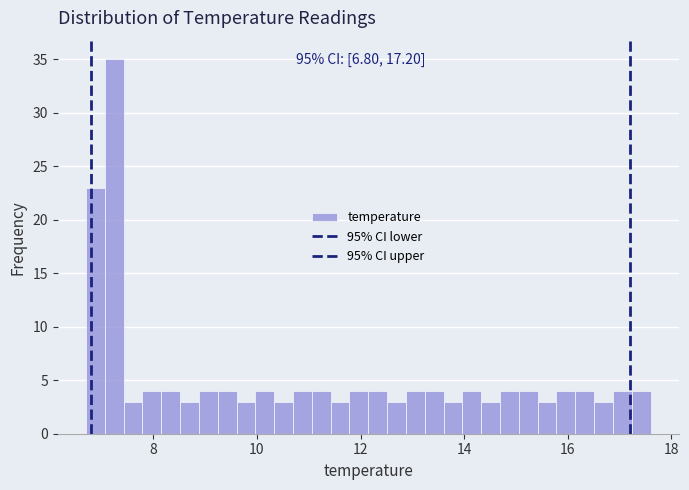

Around what value on the x-axis is the tallest bar? Give the approximate position of its centre, as read against the axis.

7.2